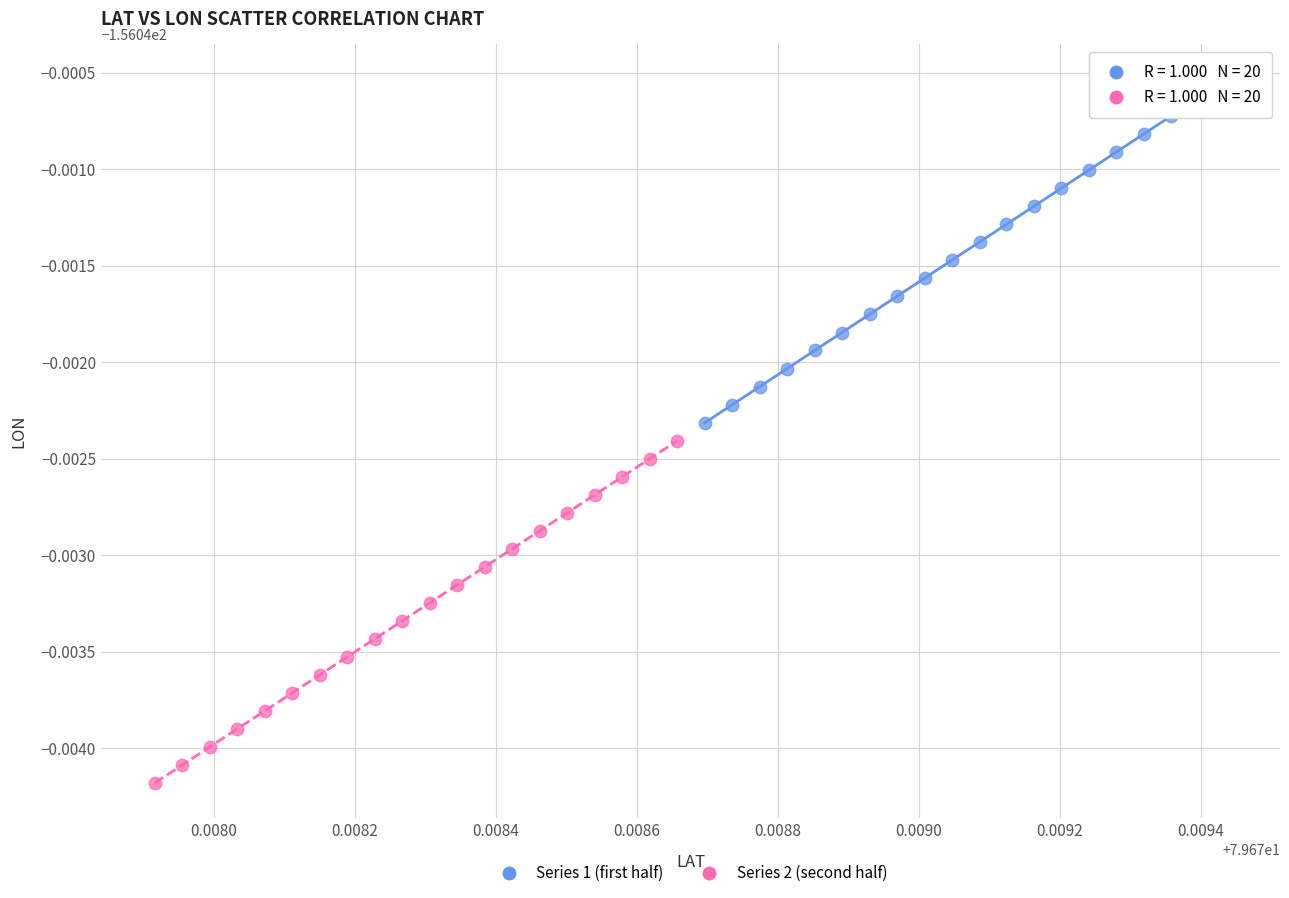

Which series reaches the maximum Y coordinate?

Series 1 (first half)